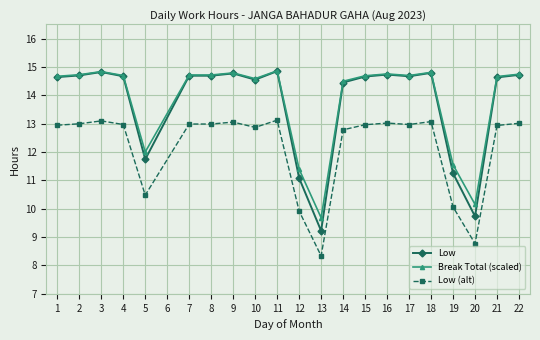

What are all the series names shown in the legend?

Low, Break Total (scaled), Low (alt)